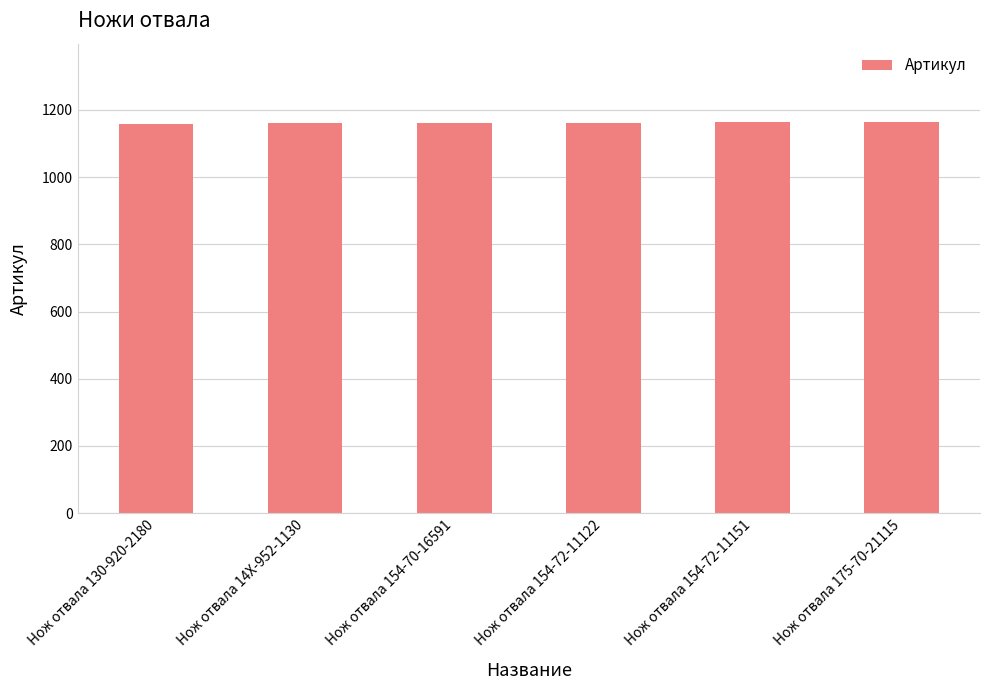

What is the minimum value shown in the chart?

1159